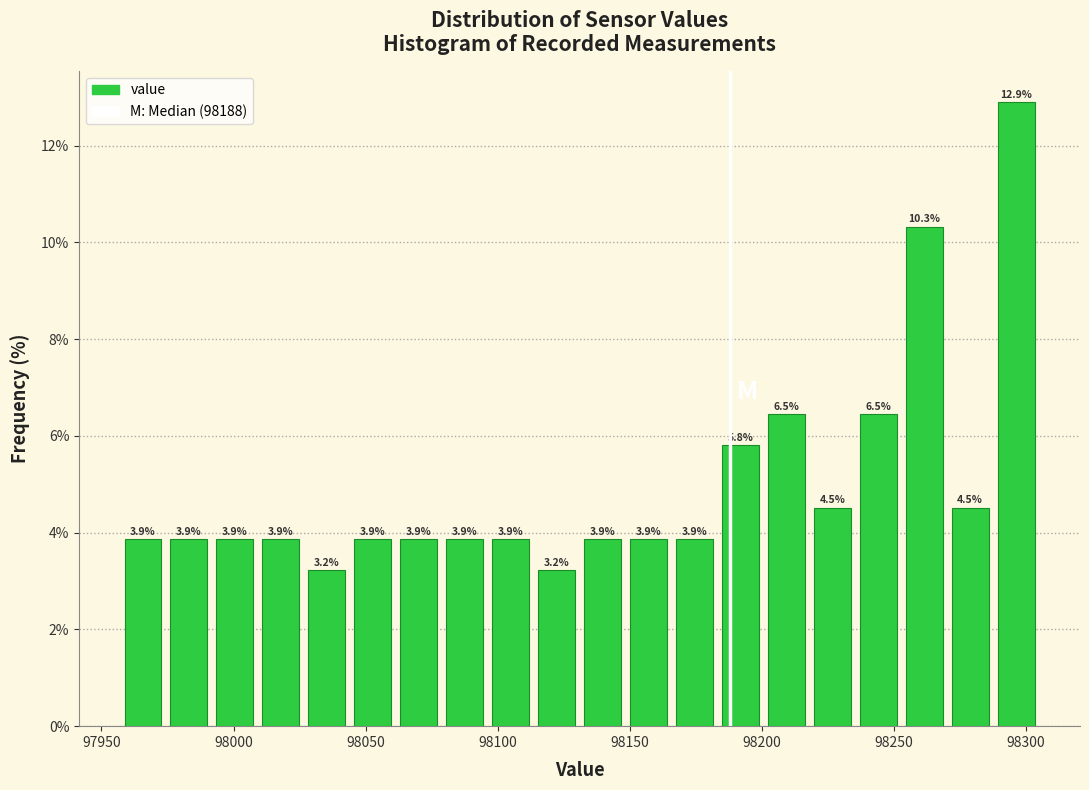

Around what value on the x-axis is the tallest bar? Give the approximate position of its centre, as read against the axis.

98295